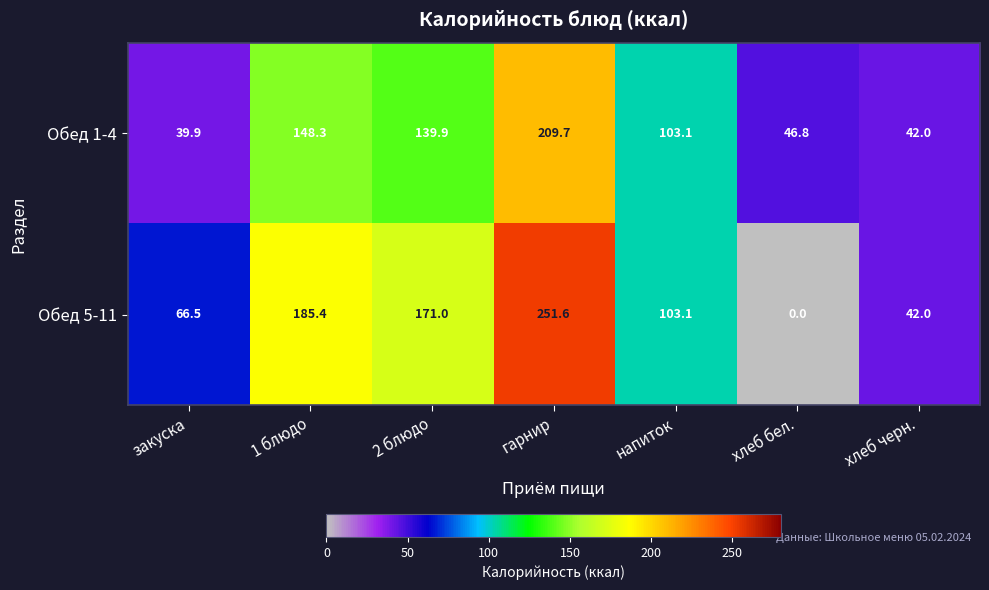

Reading left to right, transcribe all the data shown in this chart.

Обед 1-4: 39.9	148.3	139.9	209.7	103.1	46.8	42.0
Обед 5-11: 66.5	185.4	171.0	251.6	103.1	0.0	42.0